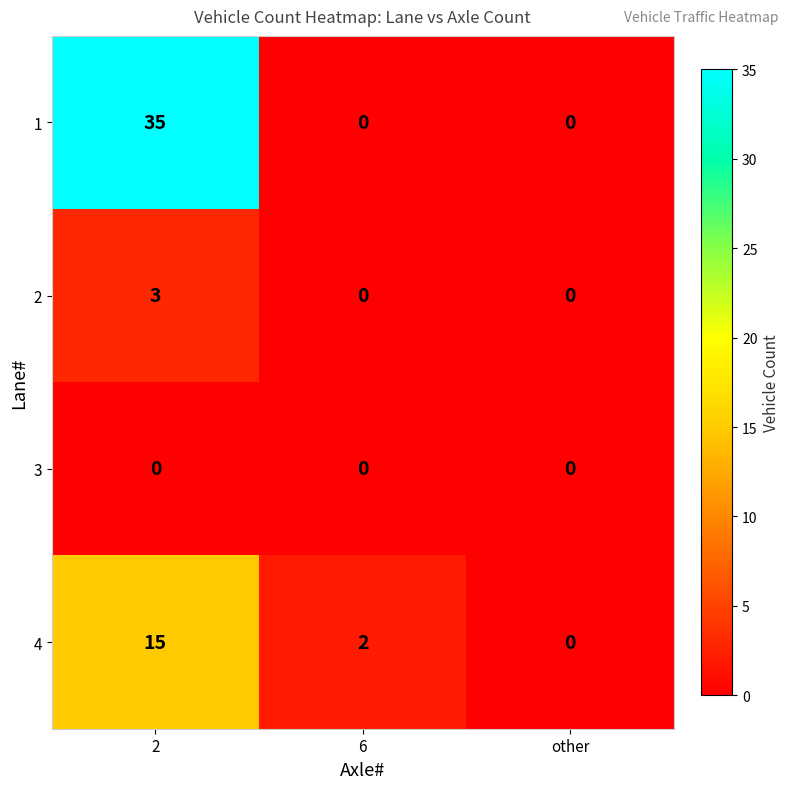

List the series in order of their peak value, highest first.

1, 4, 2, 3